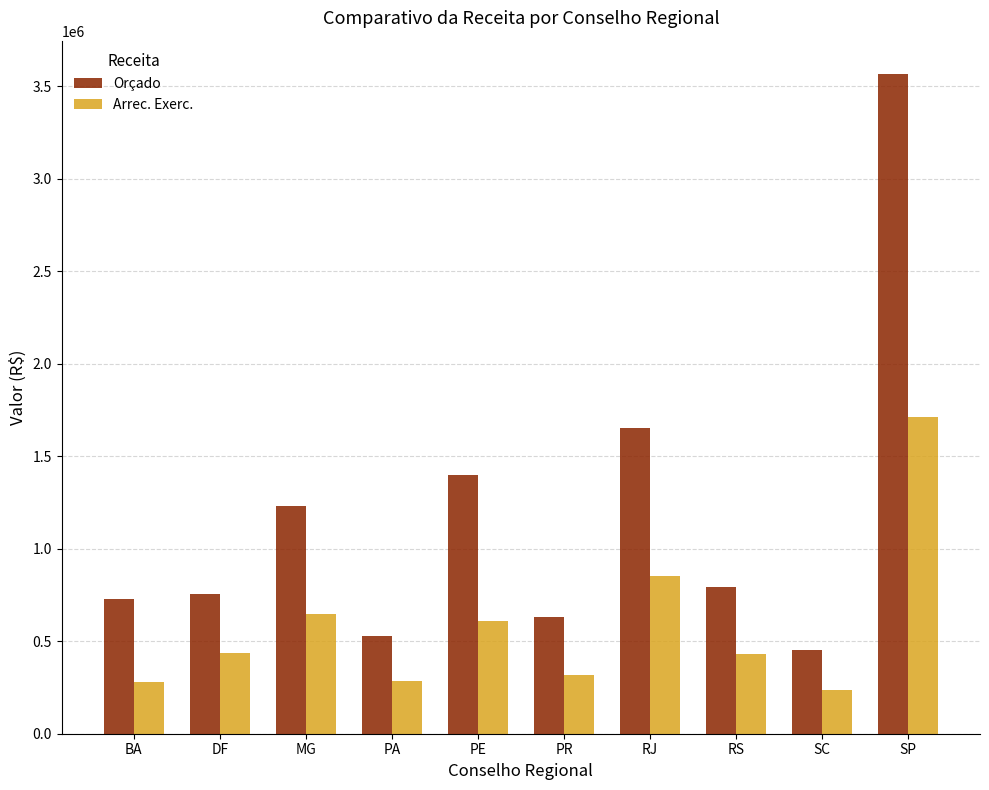

At which label does Orçado first exceed 792587?

MG